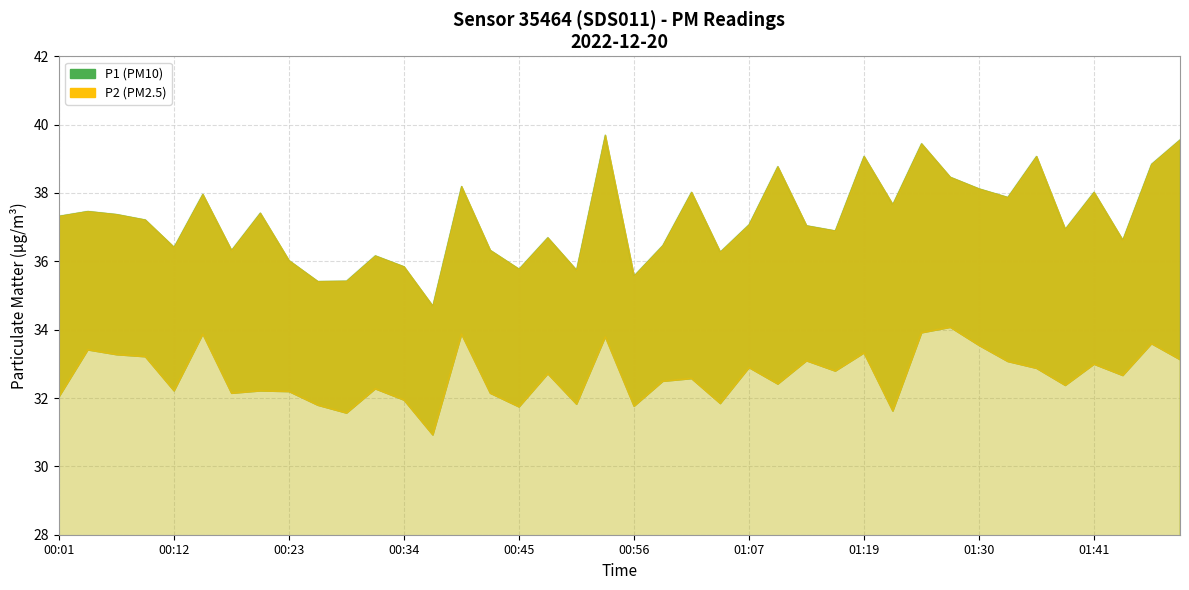

How many series are shown in this chart?

2